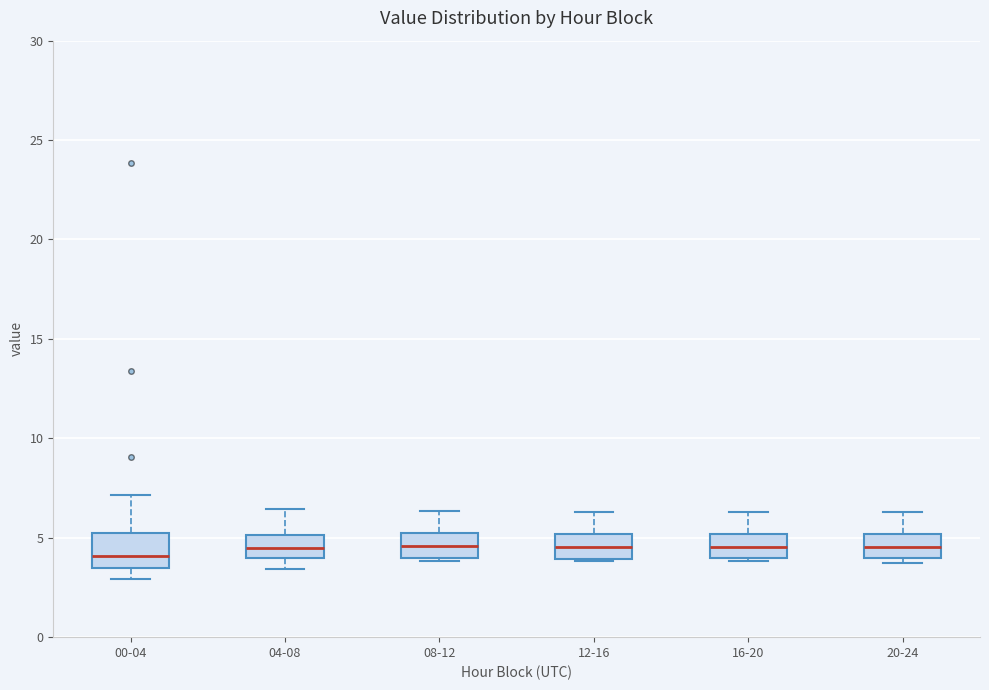

Reading left to right, read every box against the y-axis: the position of its median line, the range the box covers, and the ends of its whiskers. The values are not printed on the chart, so give them approximately, as read against the axis.

00-04: median 4.0, box 3.5 to 5.0, whiskers 3.0 to 7.0
04-08: median 4.5, box 4.0 to 5.0, whiskers 3.5 to 6.5
08-12: median 4.5, box 4.0 to 5.0, whiskers 4.0 to 6.5
12-16: median 4.5, box 4.0 to 5.0, whiskers 4.0 to 6.5
16-20: median 4.5, box 4.0 to 5.0, whiskers 4.0 to 6.5
20-24: median 4.5, box 4.0 to 5.0, whiskers 3.5 to 6.5